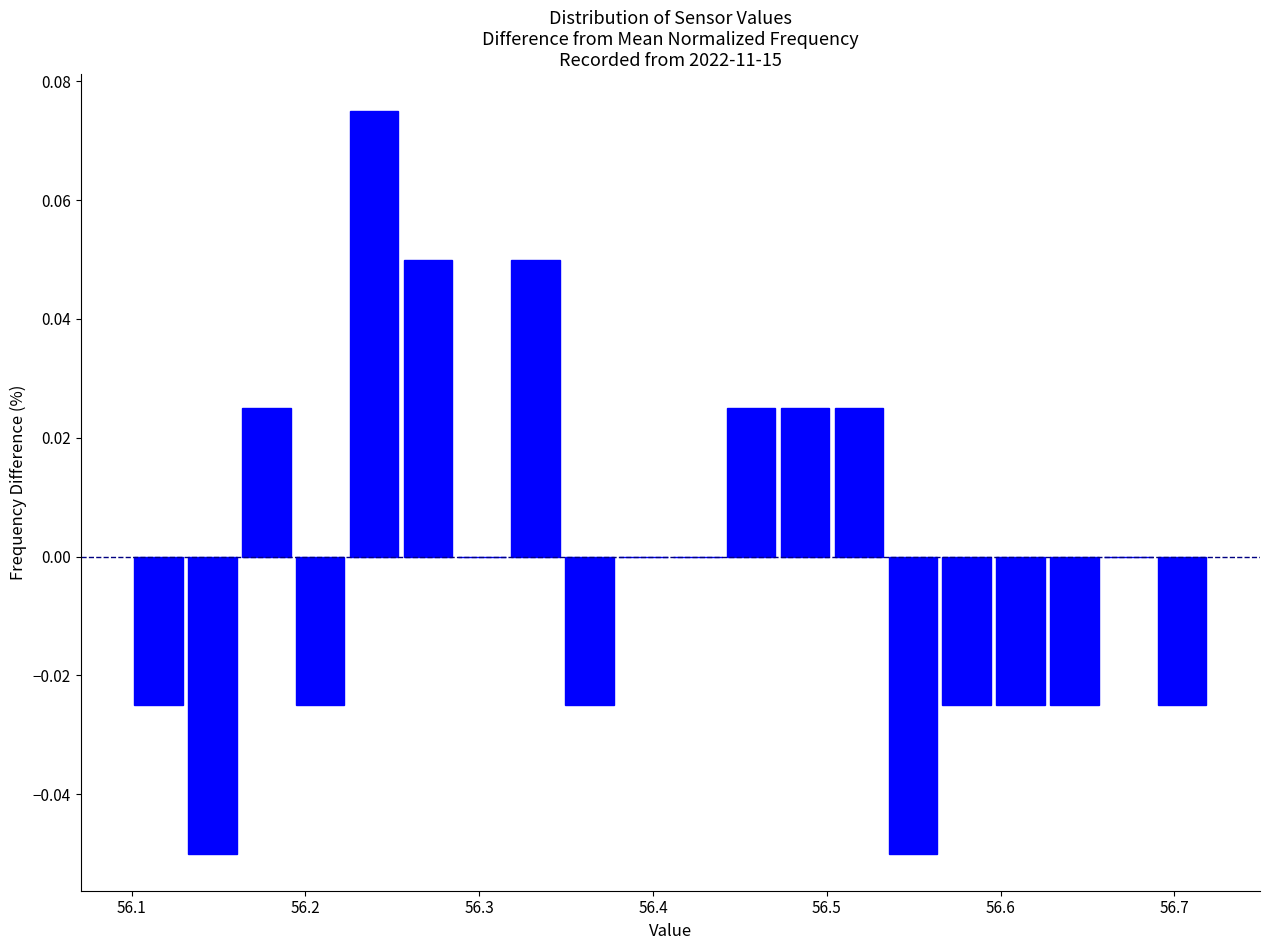

Around what value on the x-axis is the tallest bar? Give the approximate position of its centre, as read against the axis.

56.24